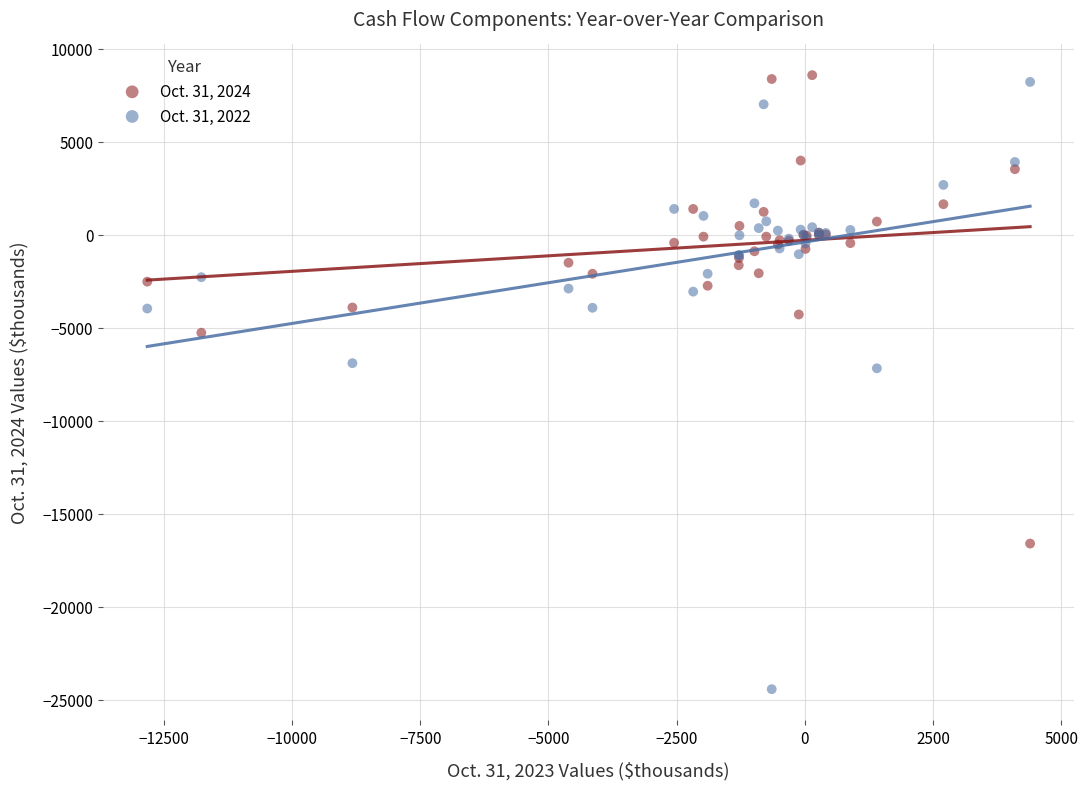

Which series reaches the minimum Y coordinate?

Oct. 31, 2022